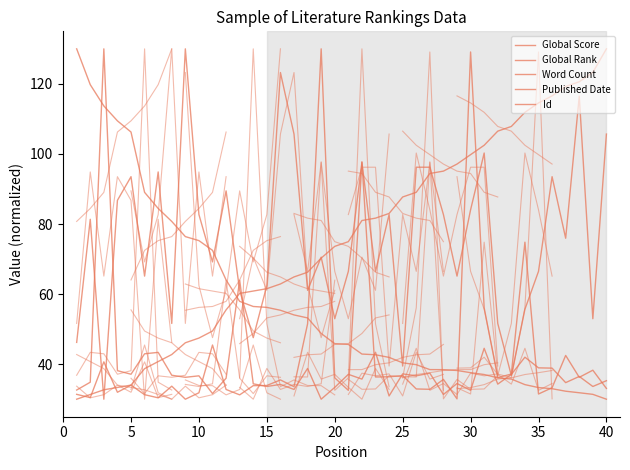

How many lines are shown in the chart?

5